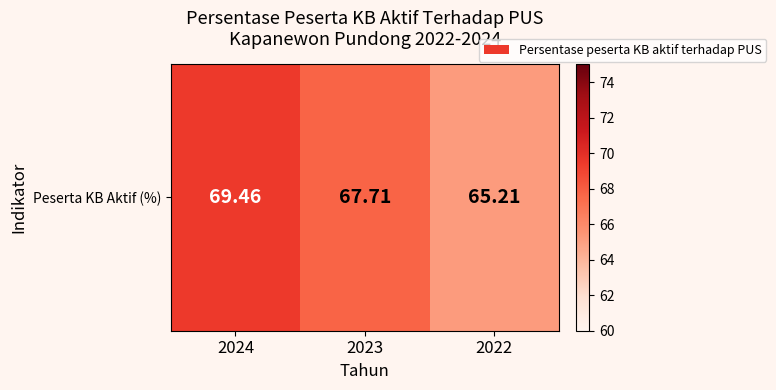

Which label corresponds to the largest value in the chart?

2024